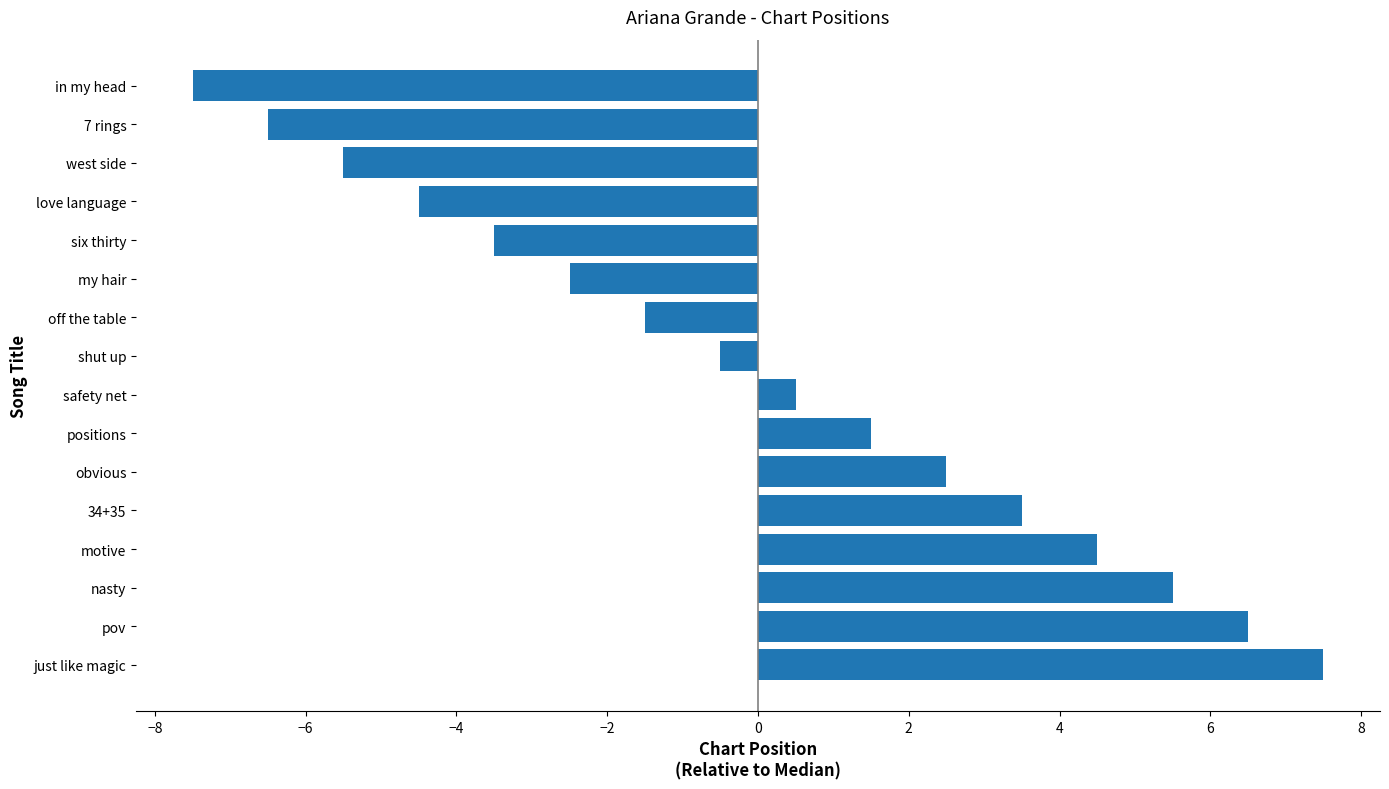

Rank the categories by value from lowest to highest.

in my head, 7 rings, west side, love language, six thirty, my hair, off the table, shut up, safety net, positions, obvious, 34+35, motive, nasty, pov, just like magic